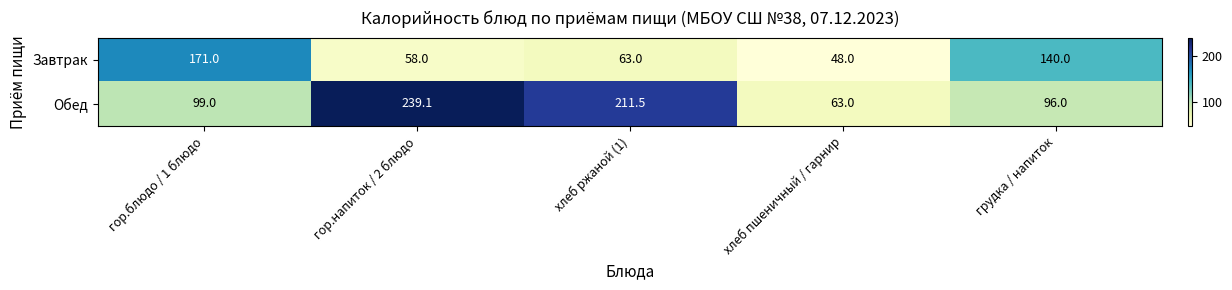

What is the total value across all series at хлеб пшеничный / гарнир?

111.0